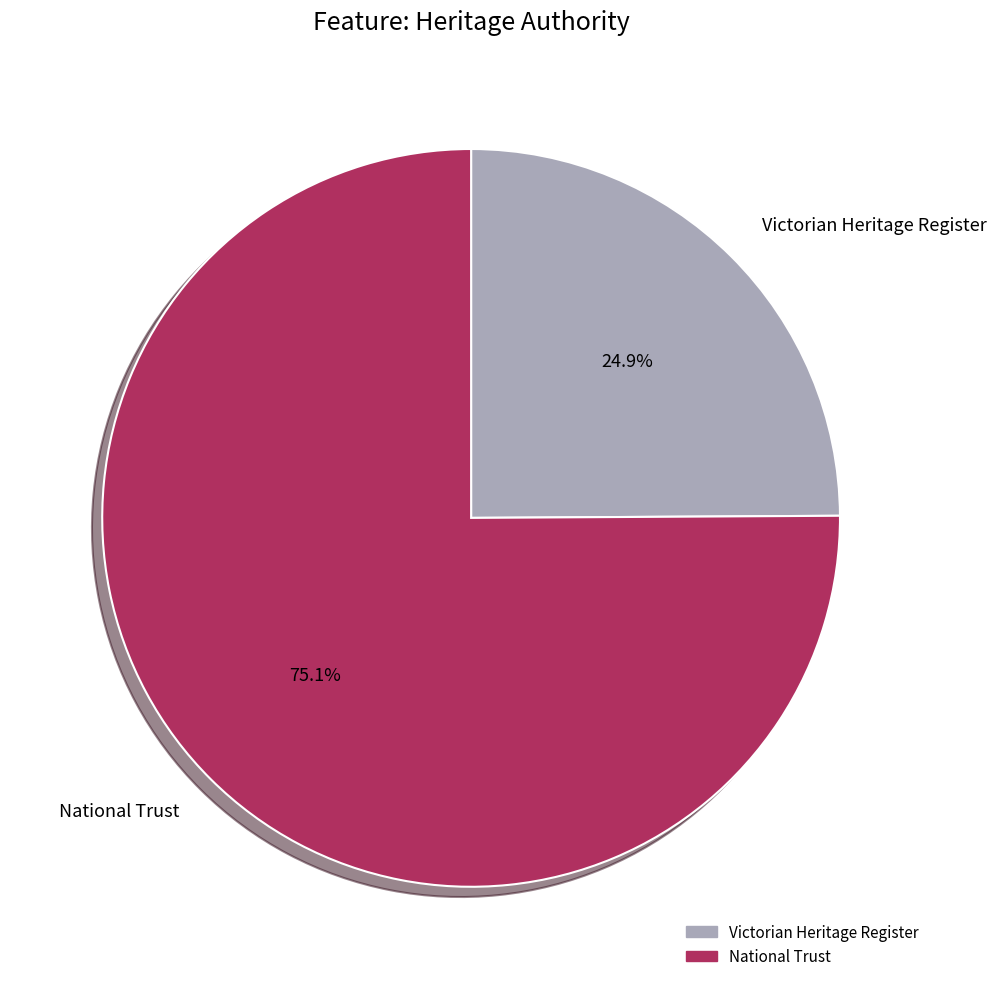

Which has a higher value, Victorian Heritage Register or National Trust?

National Trust